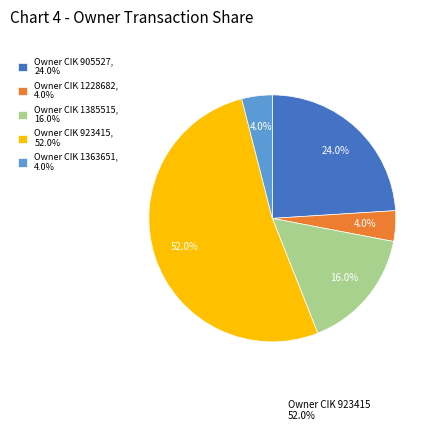

Which category accounts for the majority?

Owner CIK 923415, 52.0%